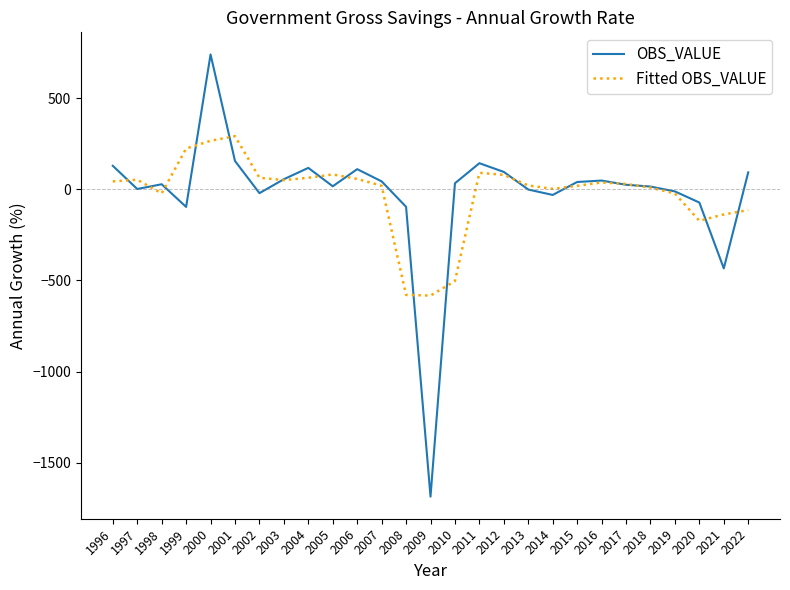

At how many categories does at least one series exceed 655?

1